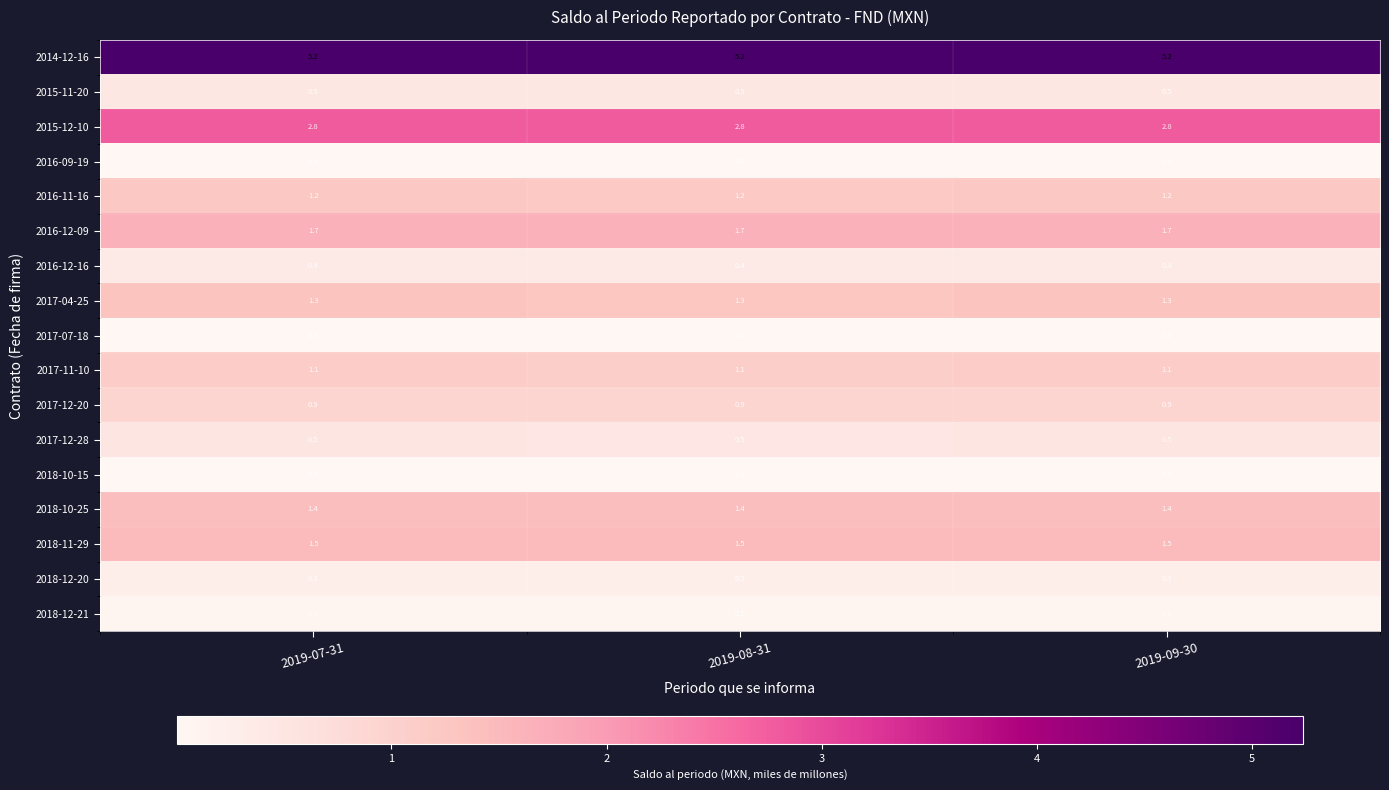

How many distinct data groups are displayed?

17